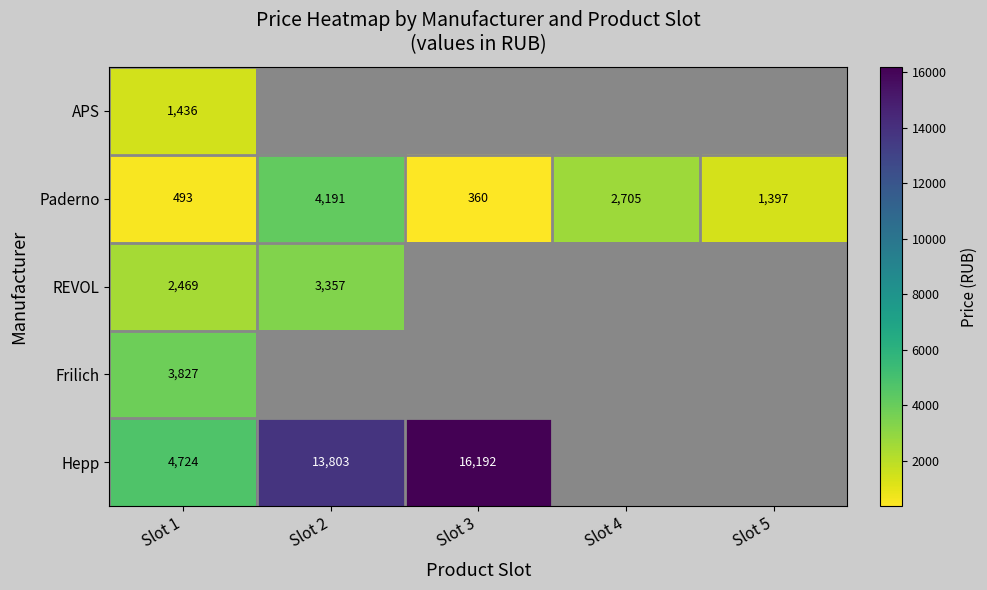

Count the number of categories in the chart.

5